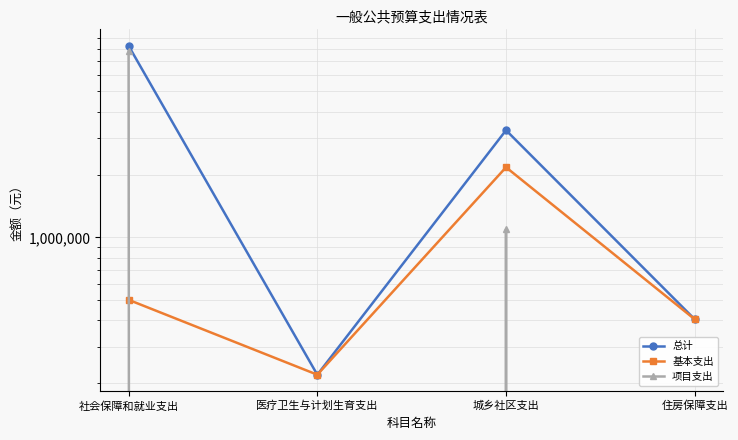

Which has a higher value, 住房保障支出 or 医疗卫生与计划生育支出?

住房保障支出